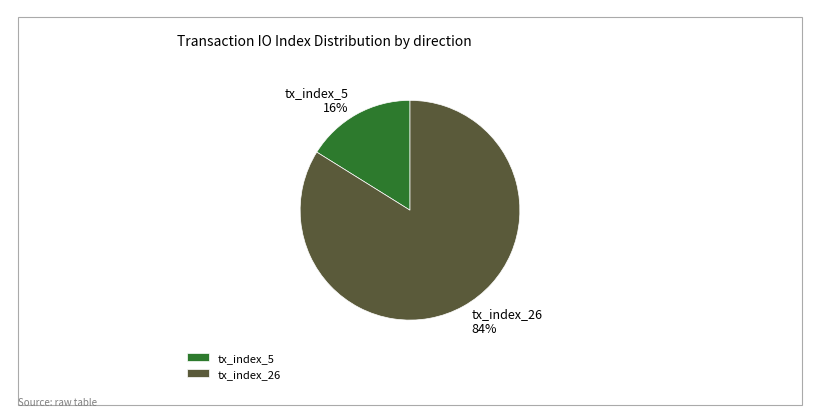

Do tx_index_5 and tx_index_26 together represent more than half of the pie?

Yes